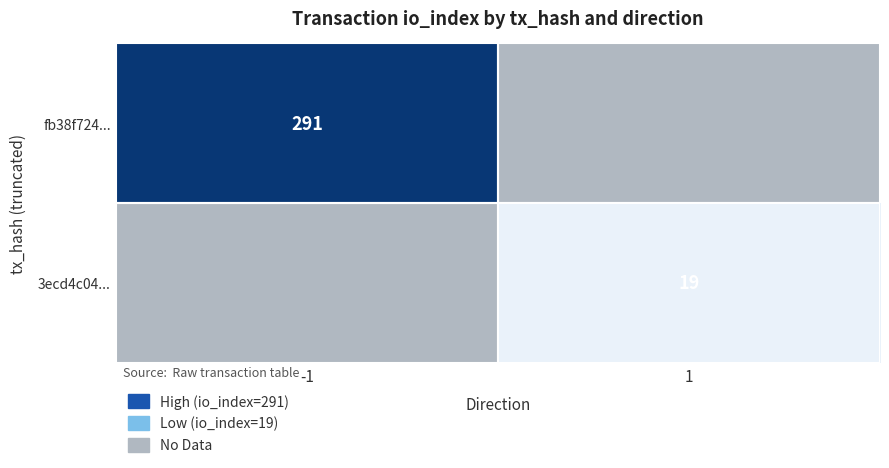

What is the greatest value displayed?

291